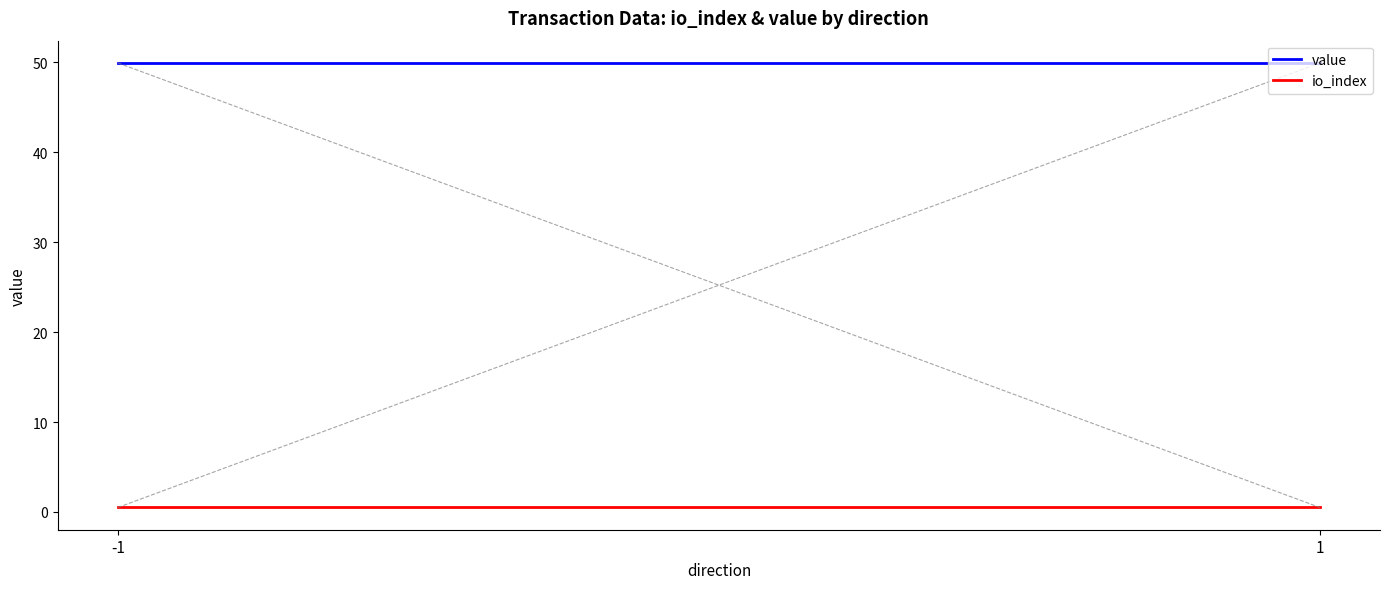

How many lines are shown in the chart?

2